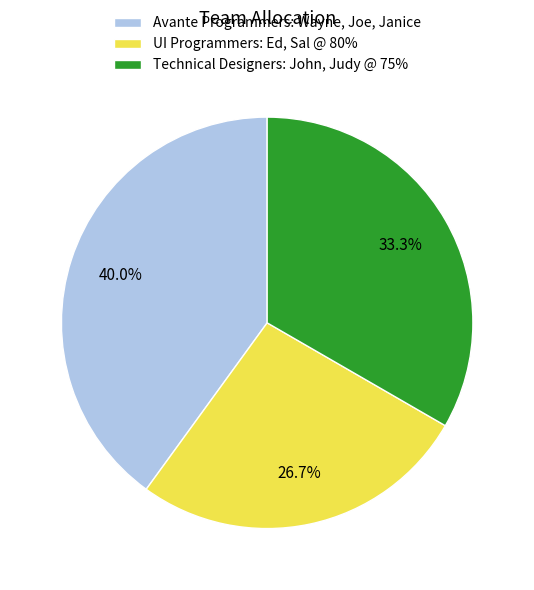

How many segments does this pie chart have?

3